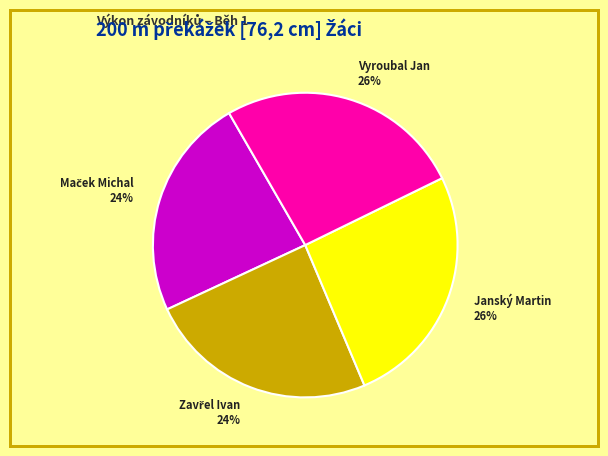

To the nearest percent, what percentage of the pie is Vyroubal Jan?

26%